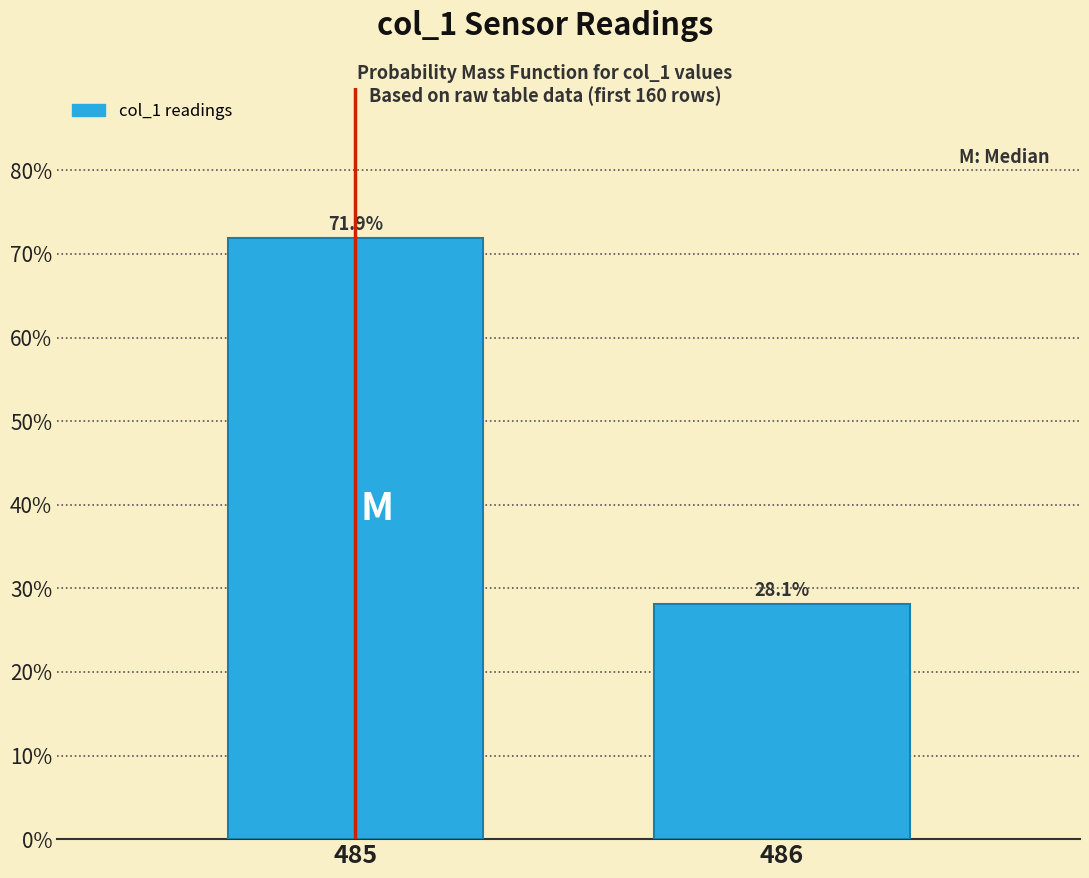

Reading left to right, extract all data points from this chart.

485=71.9	486=28.1